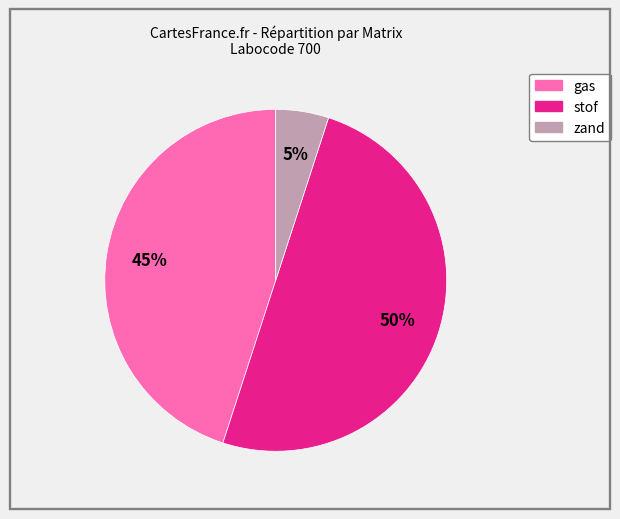

To the nearest percent, what is the average slice percentage?

33%